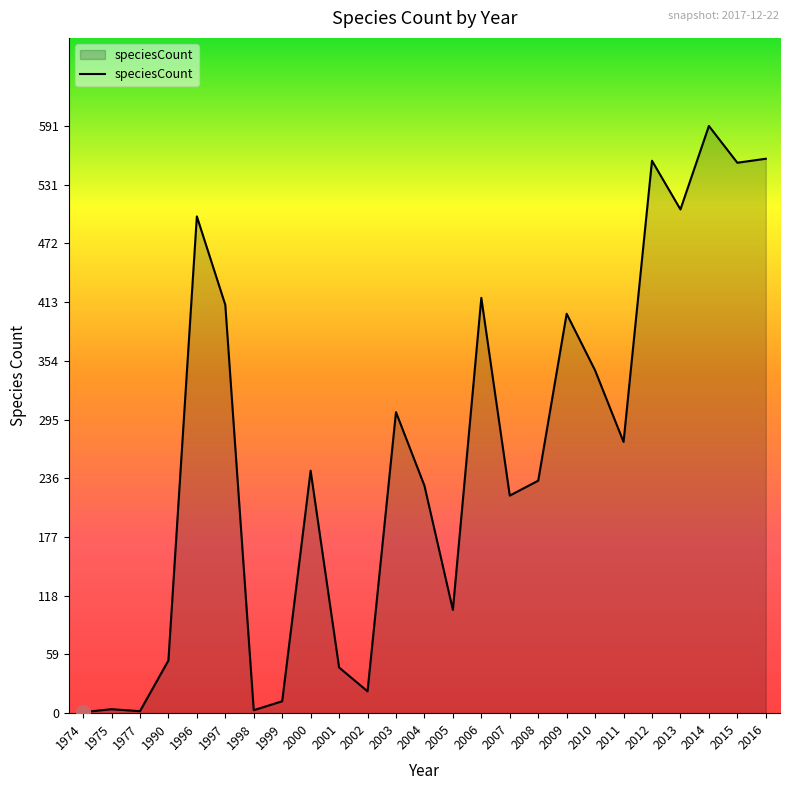

What is the ratio of the value at 2006 to the value at 2005?

4.0